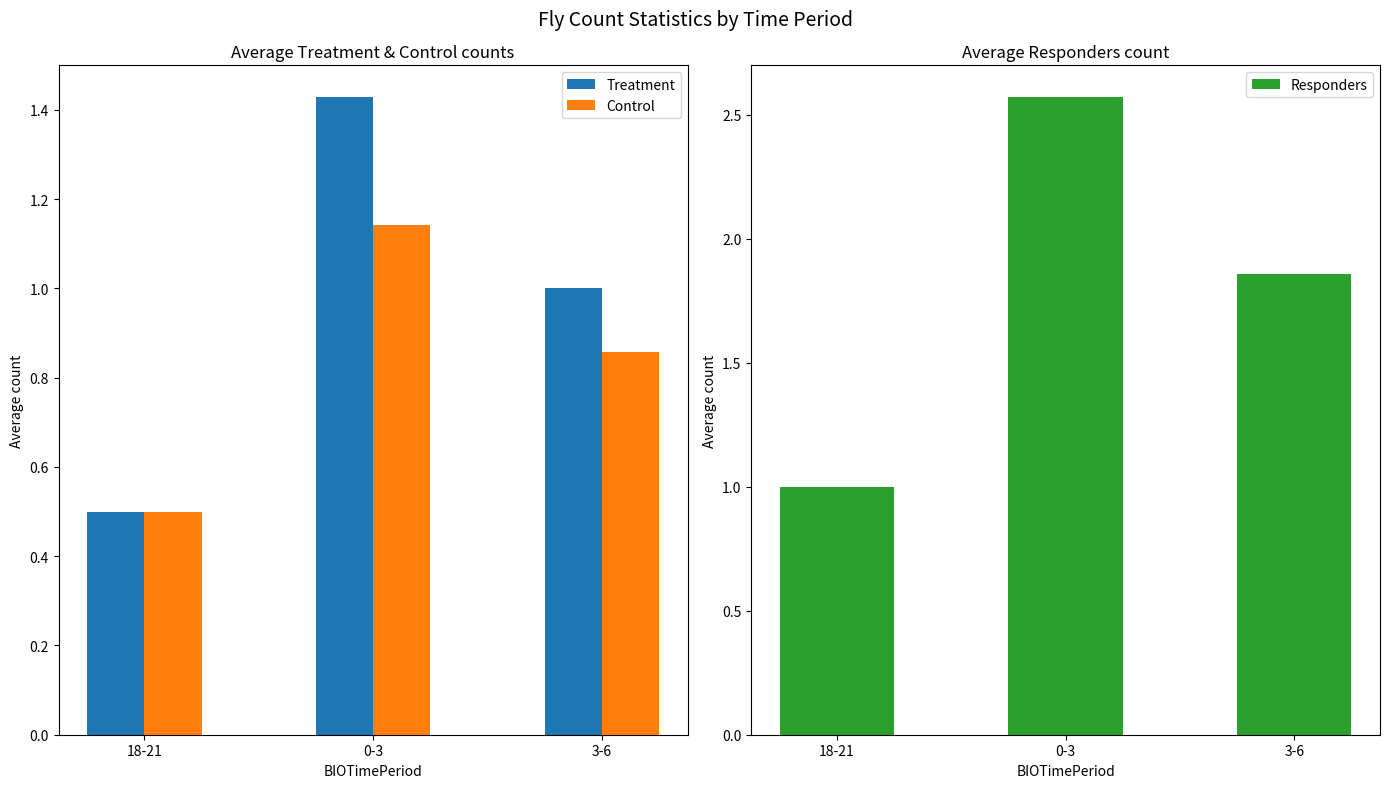

Which label corresponds to the largest value in the chart?

0-3